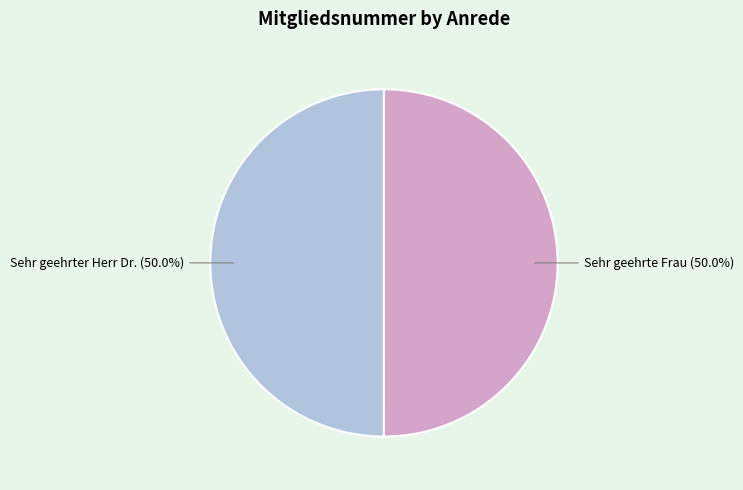

Count the number of slices in the pie.

2